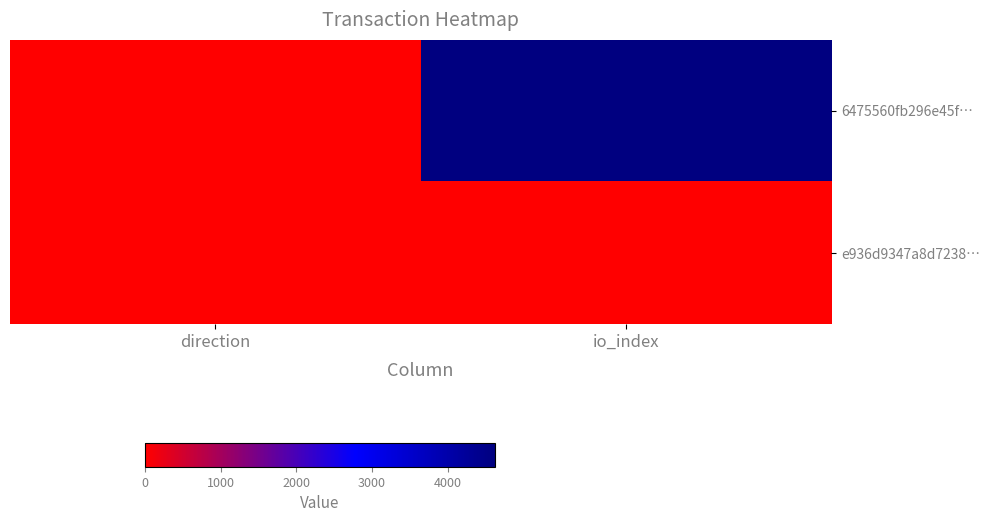

Between io_index and direction, which is larger?

io_index